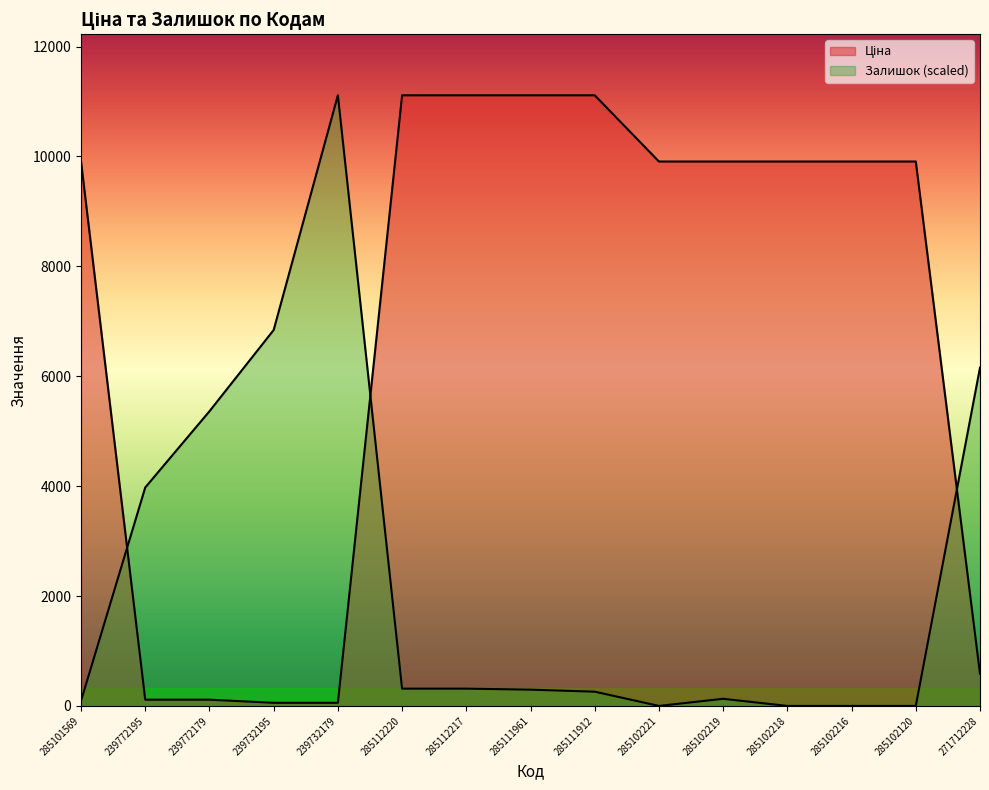

What is the total value across all series at 285111961?

11409.4